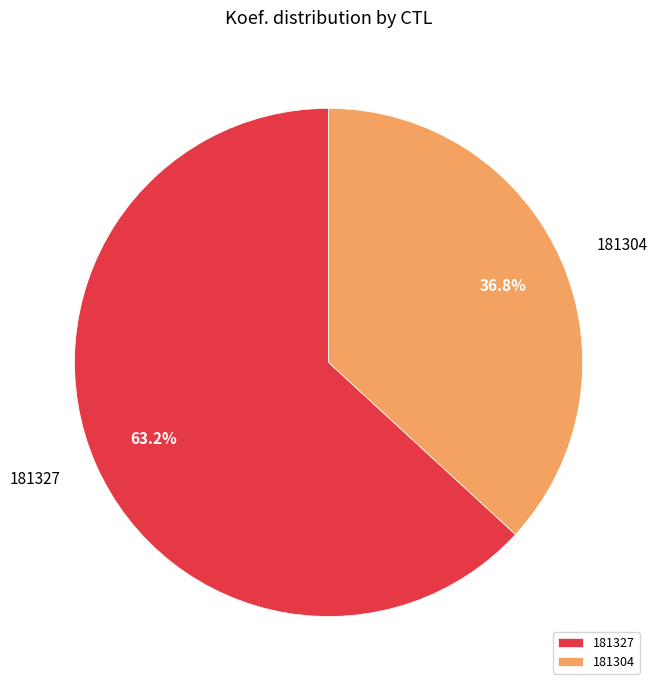

True or false: 181327 accounts for 76% of the total.

False